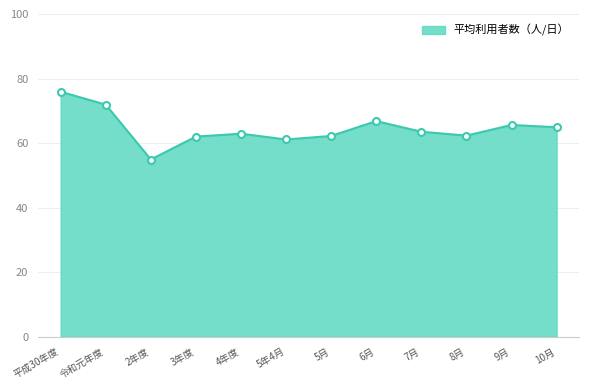

What position from the right is 平成30年度?

12